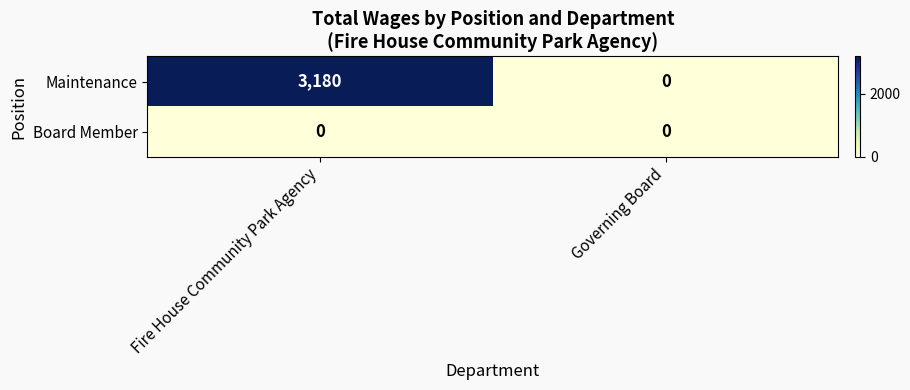

Reading right to left, extract all data points from this chart.

Maintenance: 0	3180
Board Member: 0	0